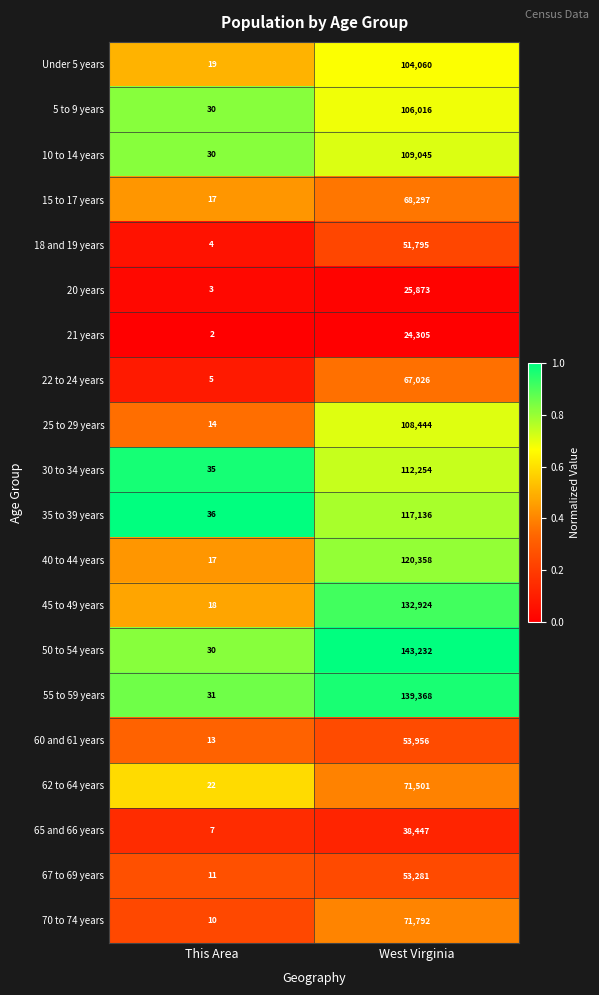

At which label is 60 and 61 years closest to 26984?

This Area